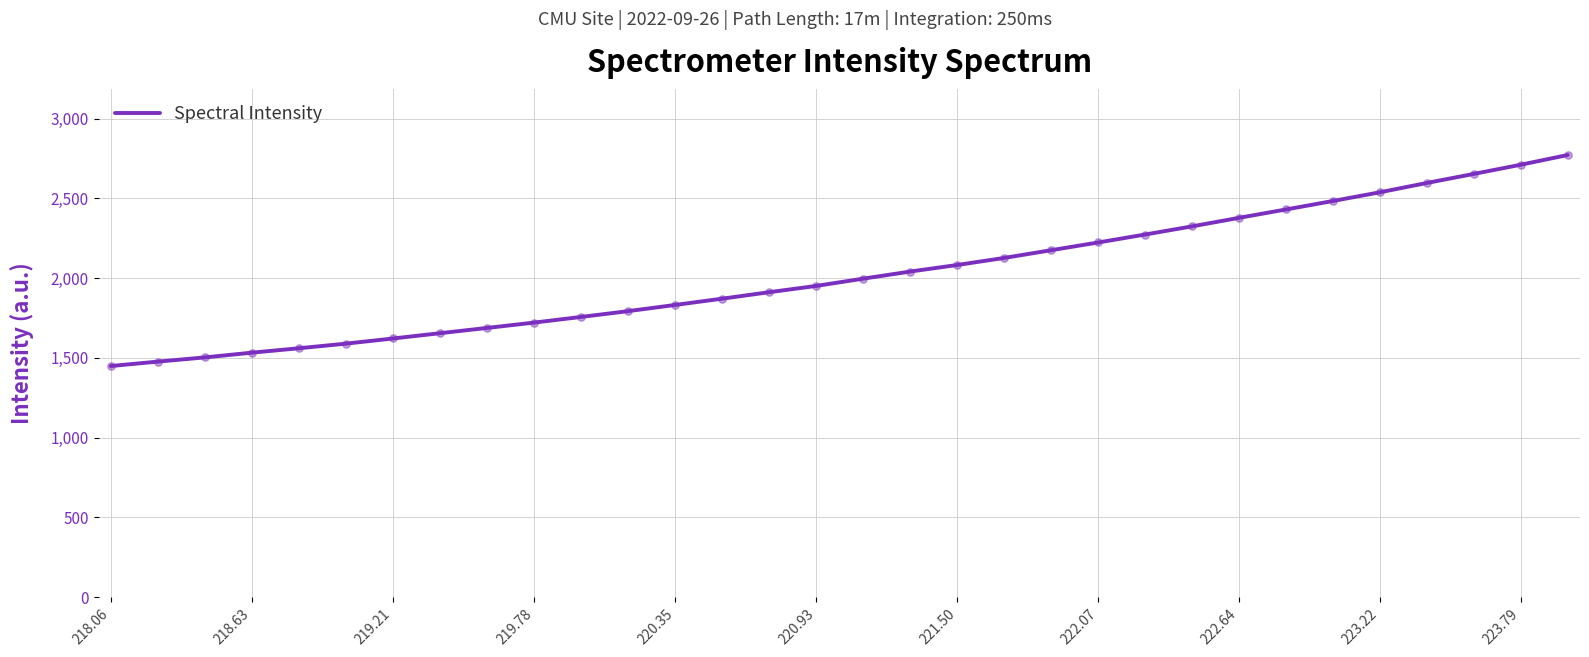

What is the difference between the maximum and minimum values?

1322.8